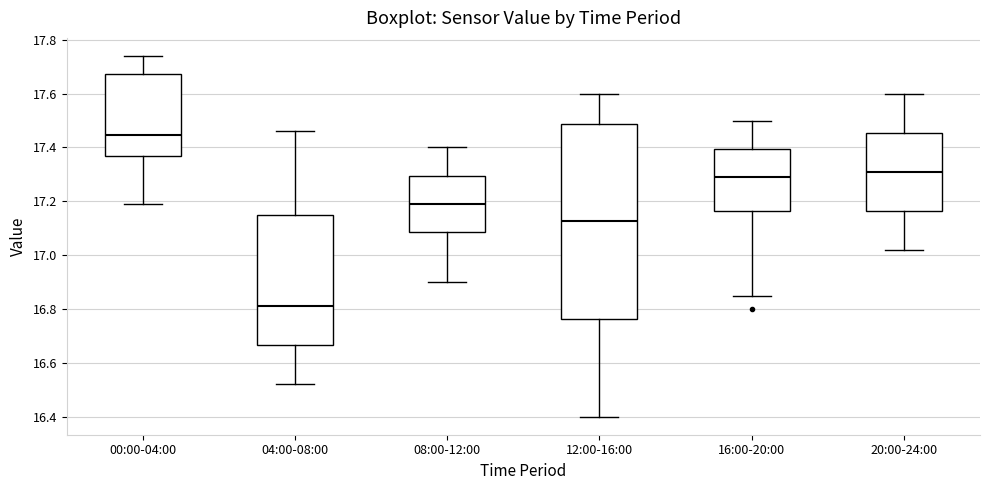

Which box's median line is the highest?

00:00-04:00